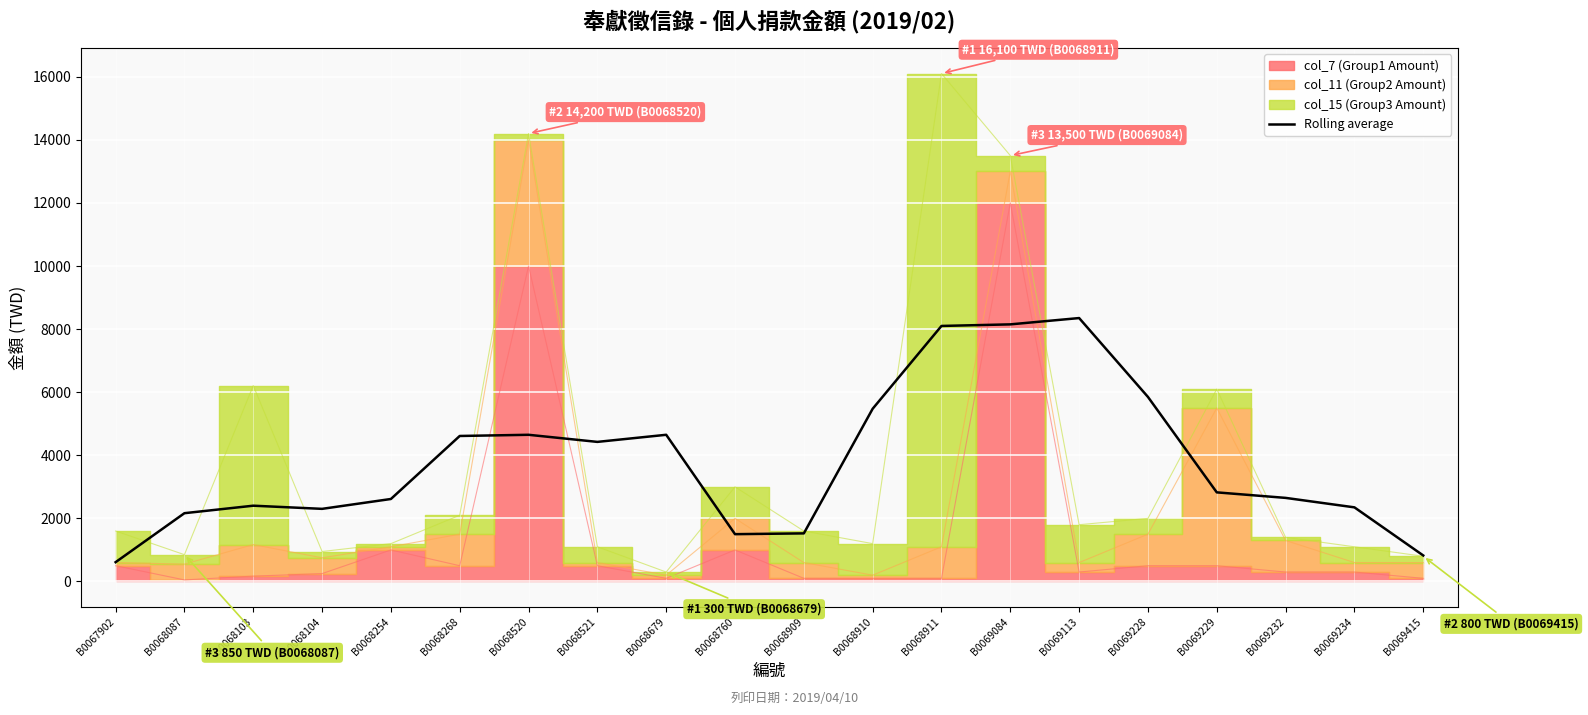

Is it true that the value at B0068104 is 2302.5?

True